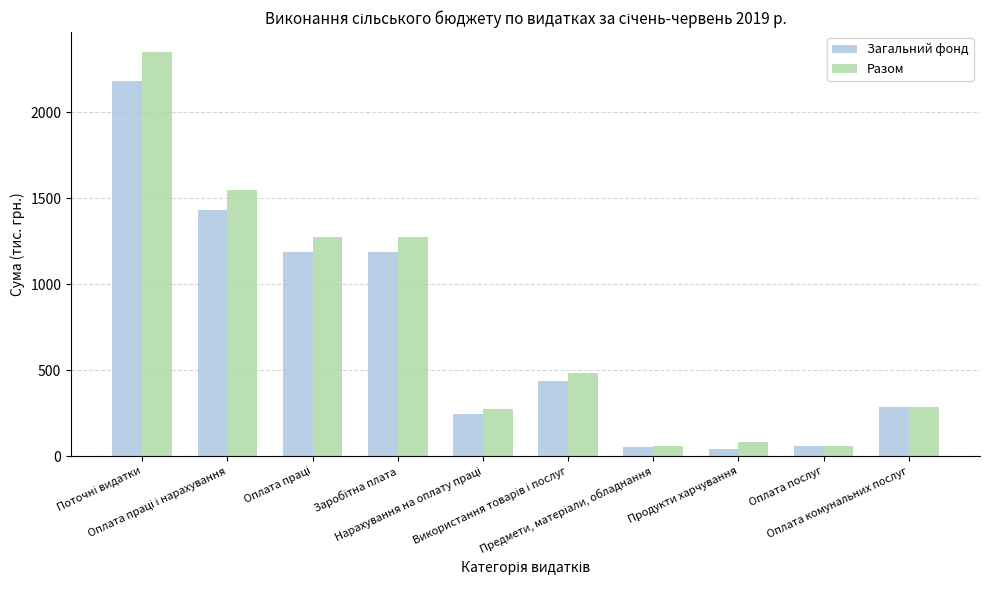

List the series in order of their peak value, highest first.

Разом, Загальний фонд